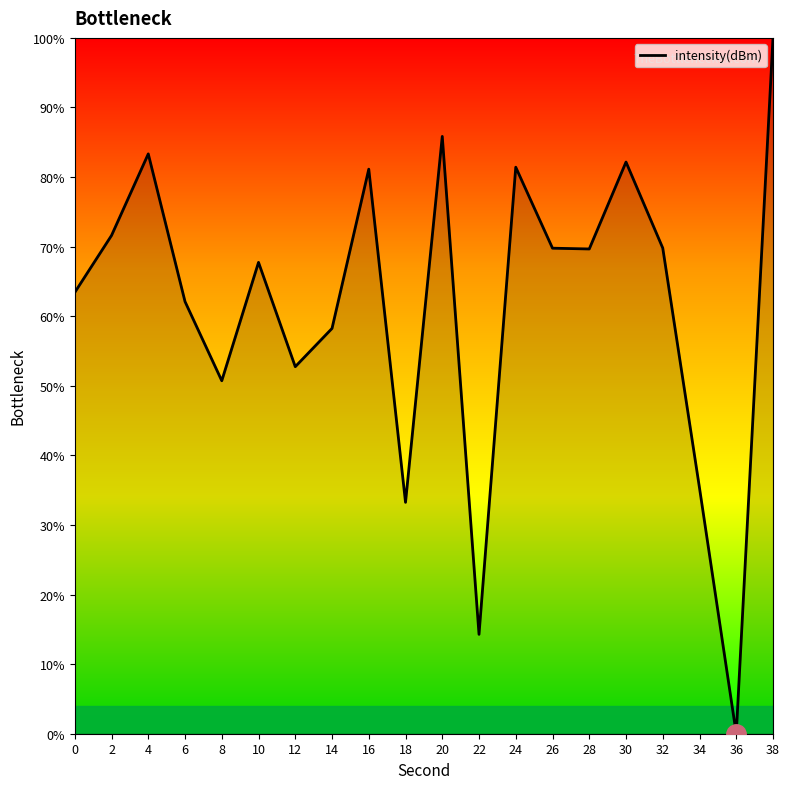

The value at 6 is 62.1. True or false?

True